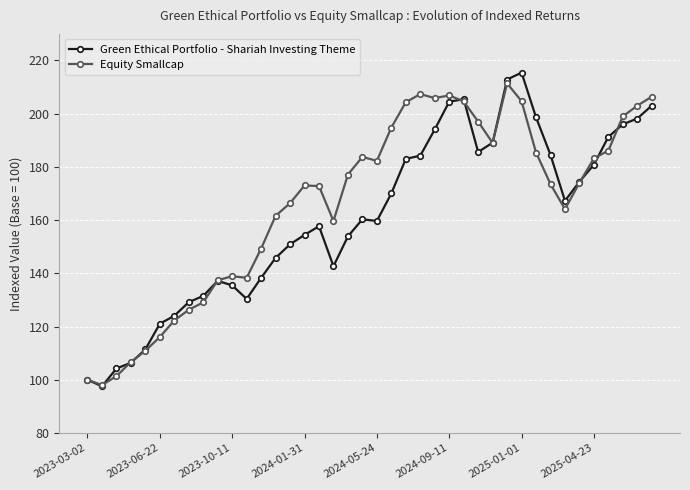

What is the value of the Equity Smallcap point at the 37th from the left?

186.1